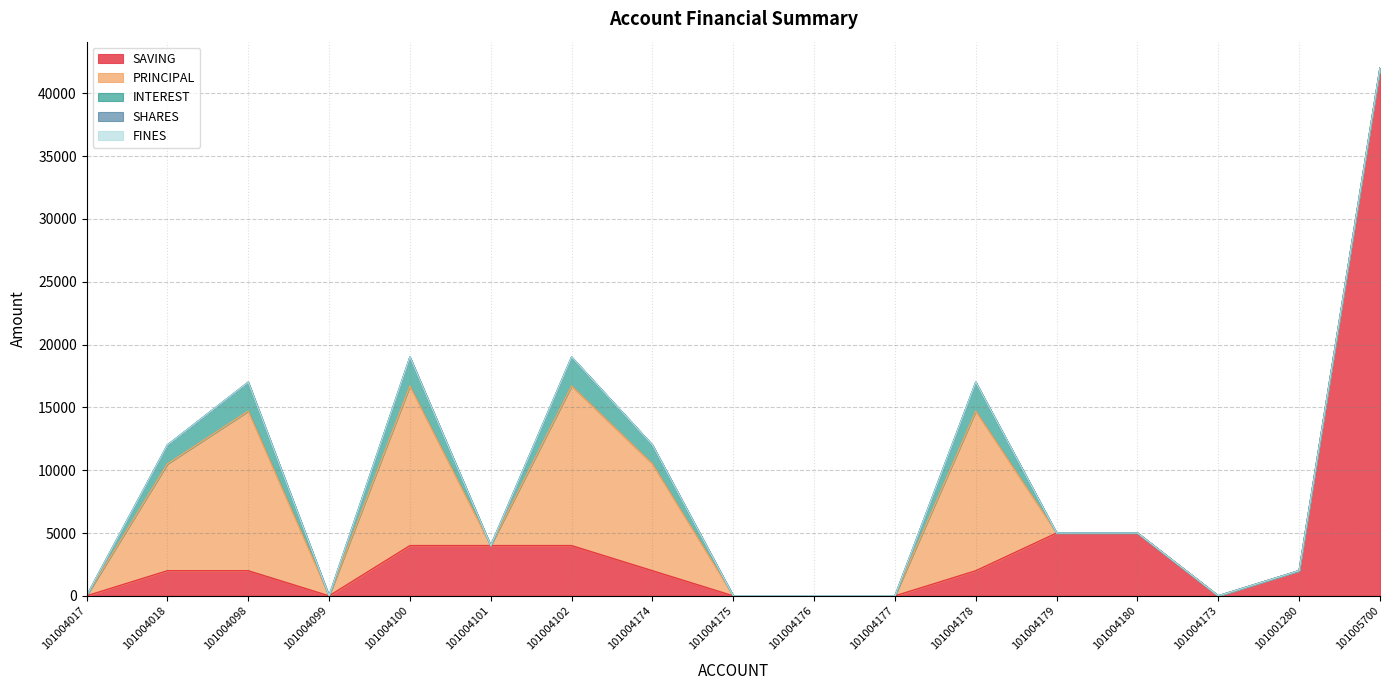

Between 101004099 and 101001280, which series saw the biggest shift?

SAVING